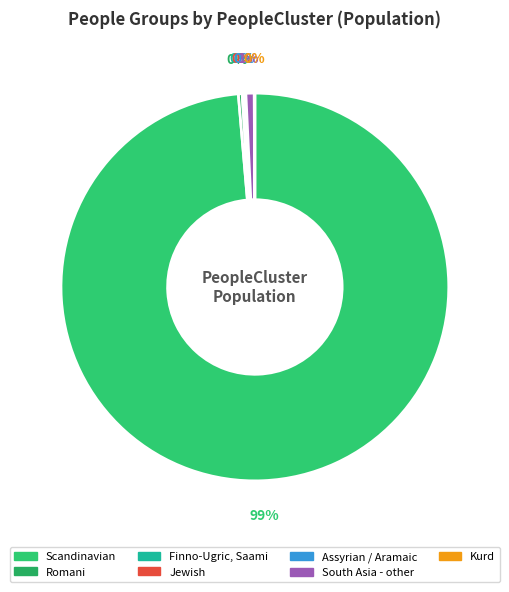

To the nearest percent, what is the difference between the largest and smallest slice percentages?

99%